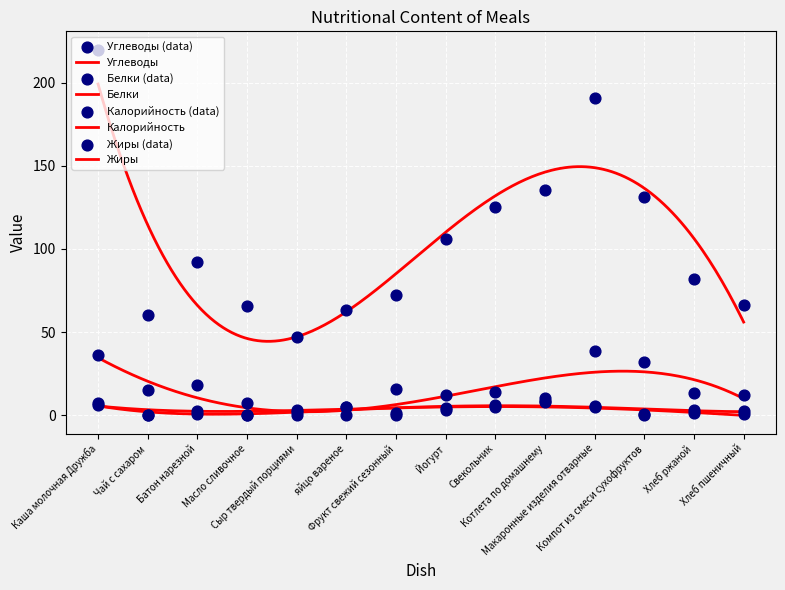

Which series has the largest total across all categories?

Калорийность